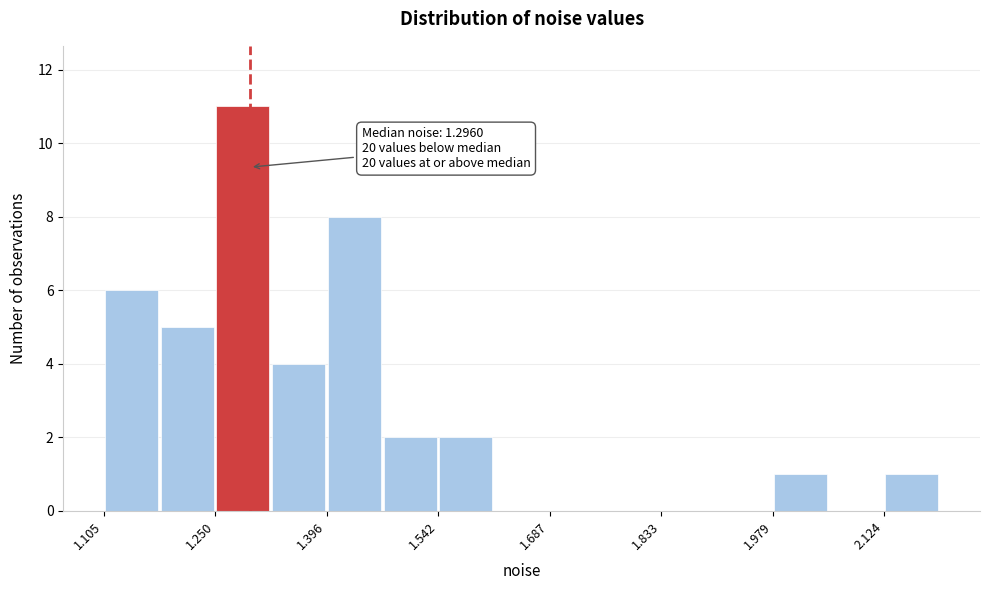

Read against the x-axis, roughly where is the centre of the tallest bar?

1.28